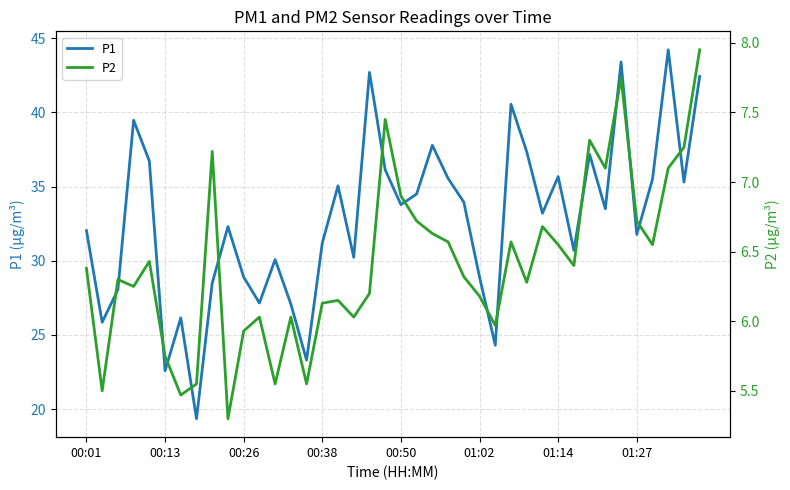

Is it true that P1 equals 44.6 at 00:13?

False